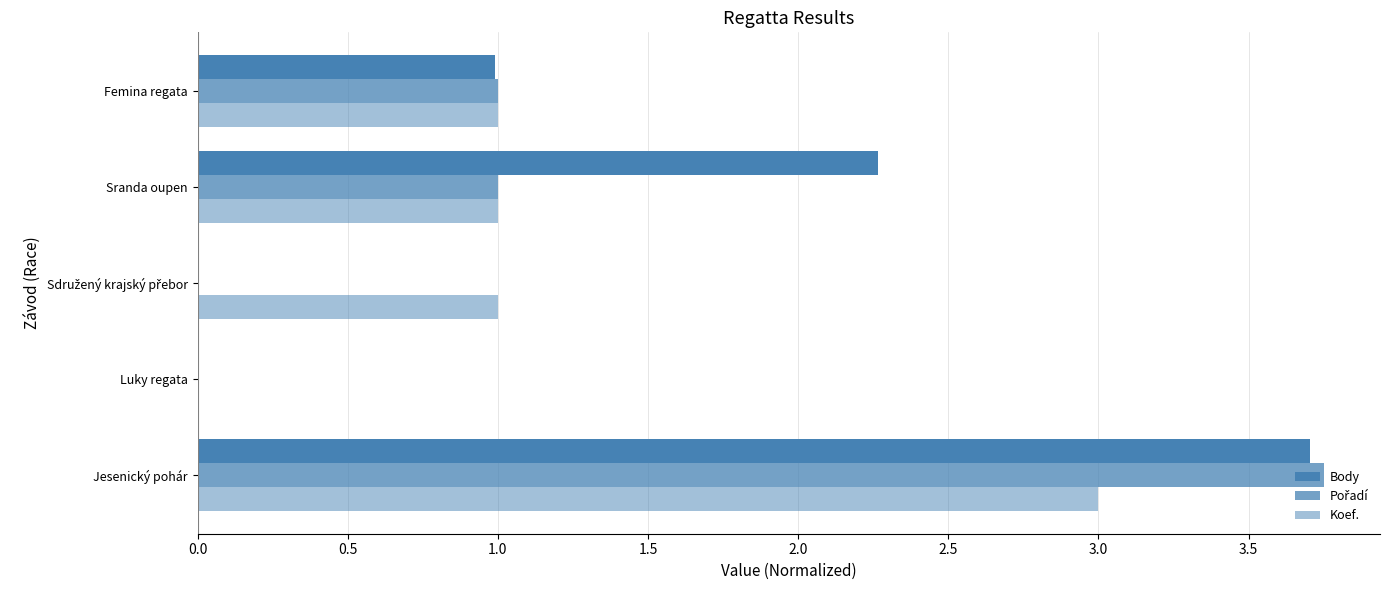

How many categories are shown in the chart?

5